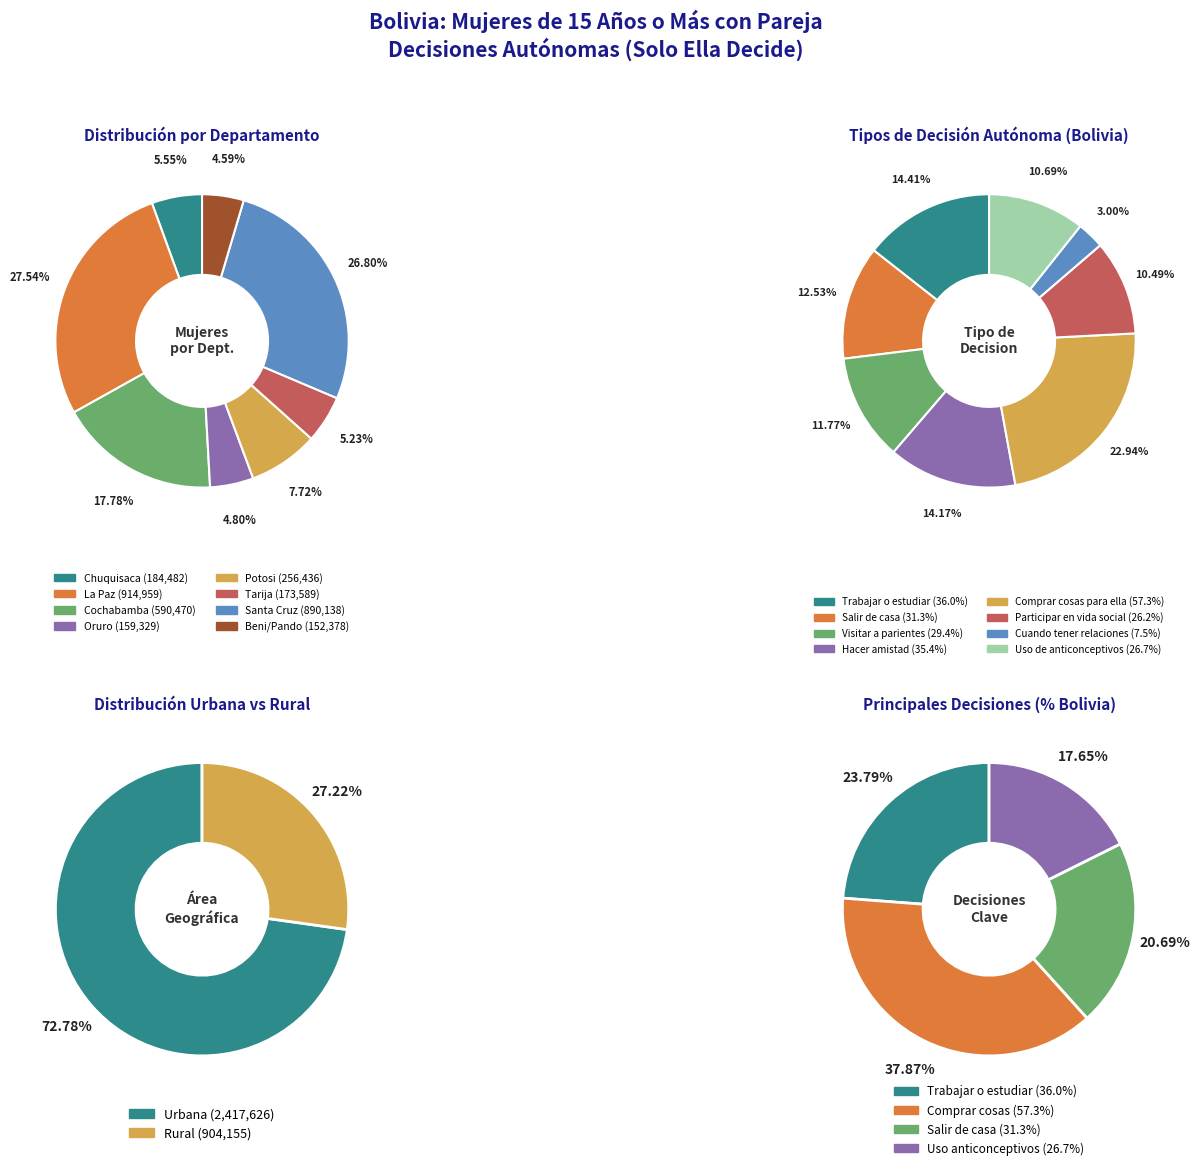

To the nearest percent, what is the difference between the 0 and 1 slice percentages?

4%